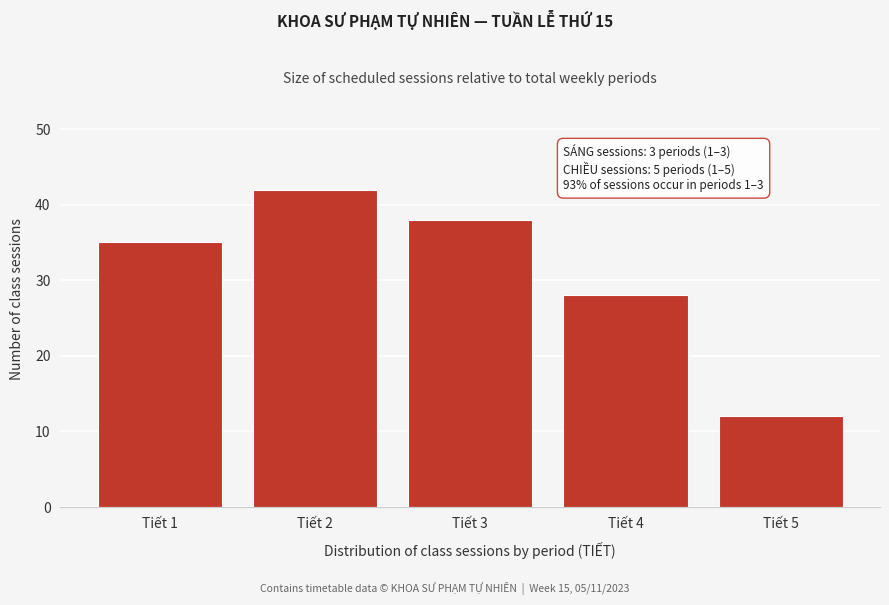

Reading left to right, transcribe all the data shown in this chart.

Tiết 1=35	Tiết 2=42	Tiết 3=38	Tiết 4=28	Tiết 5=12